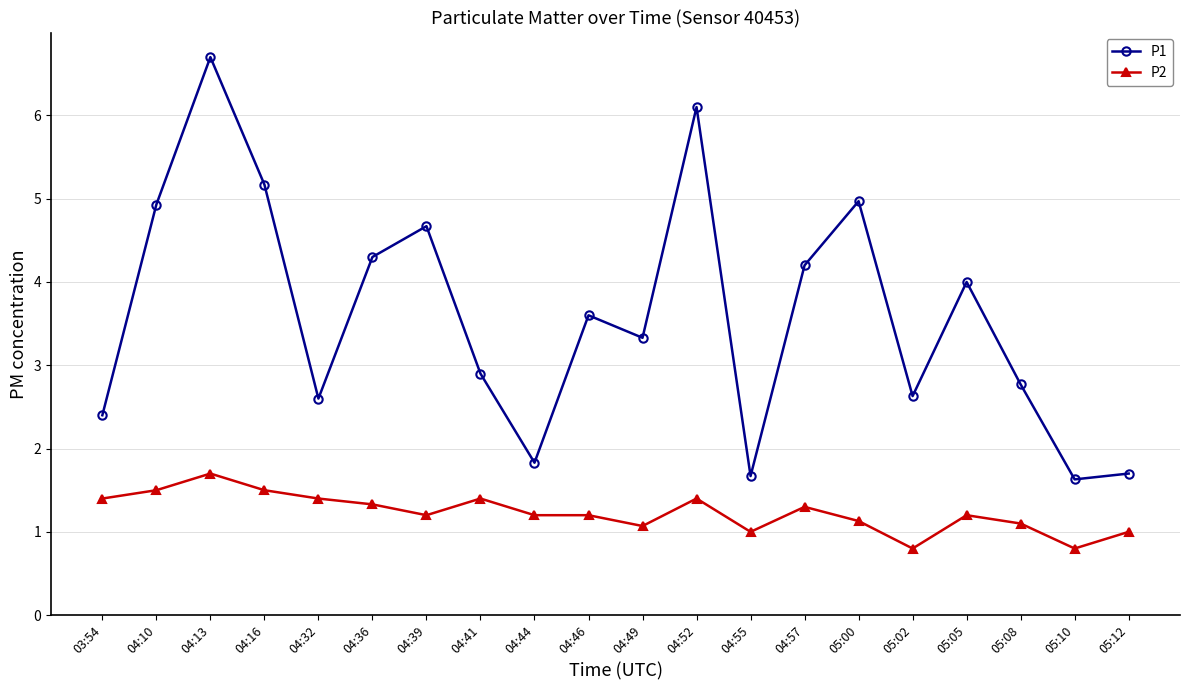

Reading right to left, what are all the values shown in this chart?

P1: 05:12=1.7	05:10=1.6	05:08=2.8	05:05=4.0	05:02=2.6	05:00=5.0	04:57=4.2	04:55=1.7	04:52=6.1	04:49=3.3	04:46=3.6	04:44=1.8	04:41=2.9	04:39=4.7	04:36=4.3	04:32=2.6	04:16=5.2	04:13=6.7	04:10=4.9	03:54=2.4
P2: 05:12=1.0	05:10=0.8	05:08=1.1	05:05=1.2	05:02=0.8	05:00=1.1	04:57=1.3	04:55=1.0	04:52=1.4	04:49=1.1	04:46=1.2	04:44=1.2	04:41=1.4	04:39=1.2	04:36=1.3	04:32=1.4	04:16=1.5	04:13=1.7	04:10=1.5	03:54=1.4